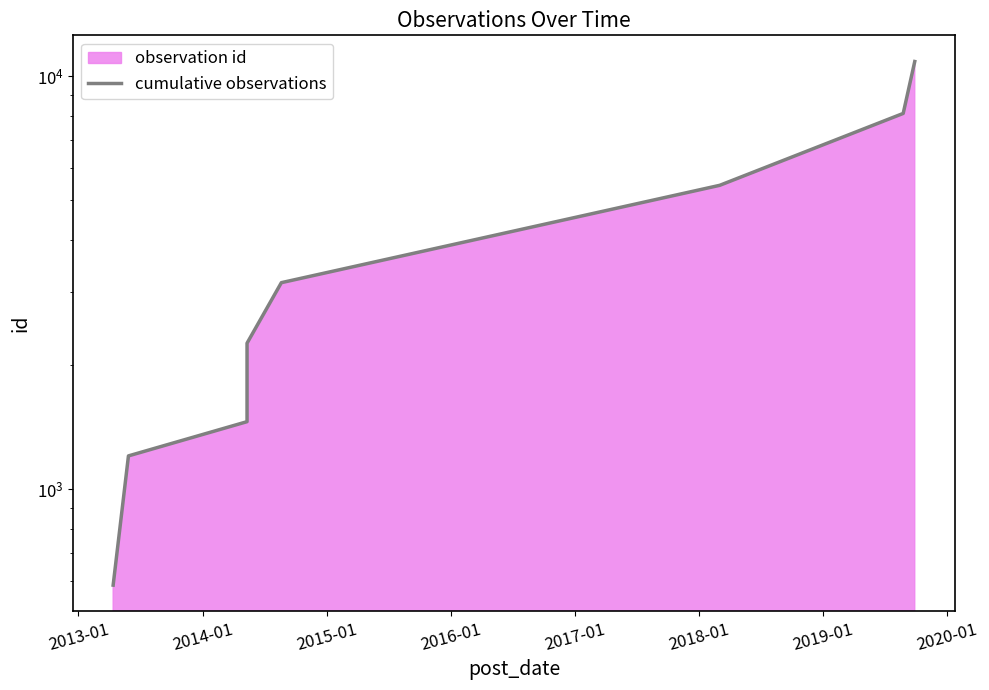

The value at 2015-01 is 826. True or false?

False